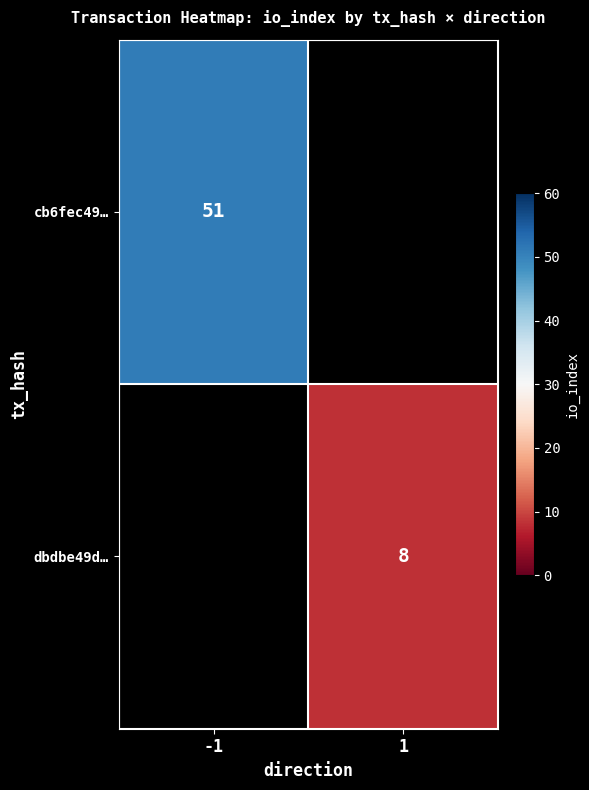

True or false: dbdbe49d… has a value of 5 at 1.

False